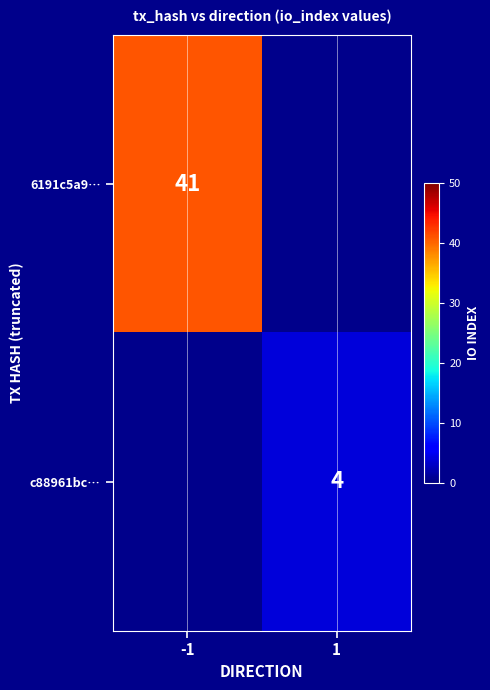

Is the value of 6191c5a9… at -1 greater than the value of c88961bc… at 1?

Yes